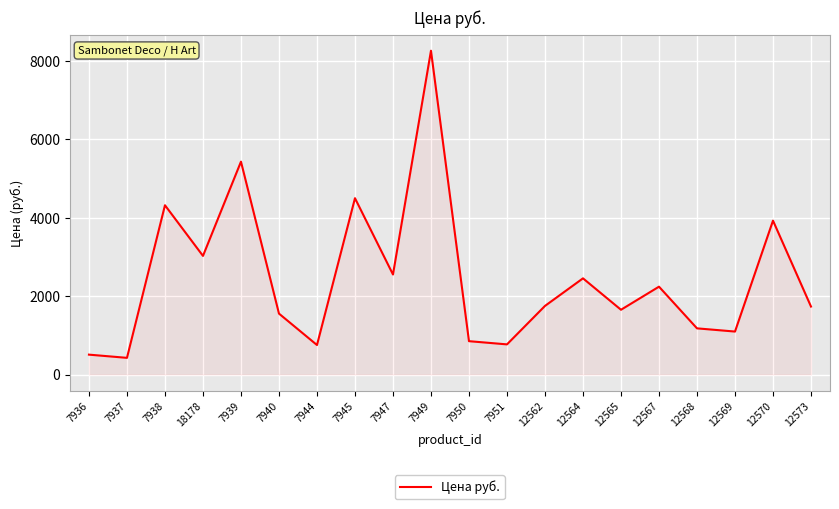

How many values are below 1750?

10